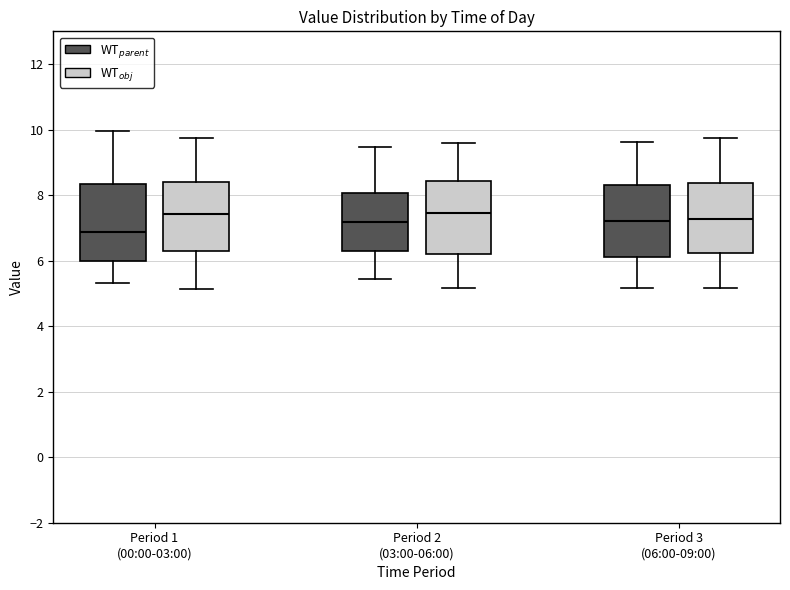

Where is the lower edge of the box for Period 1 (00:00-03:00) (WT$_{parent}$) on the y-axis? The values are not printed on the chart, so give them approximately, as read against the axis.

6.0